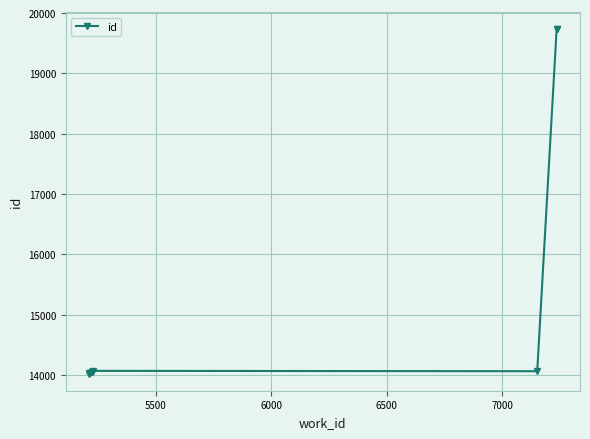

What is the smallest value displayed?

14025